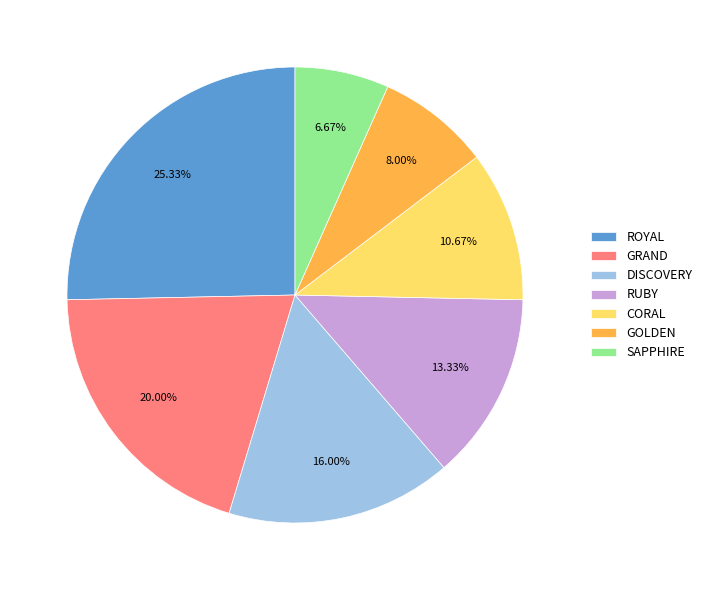

Do RUBY and DISCOVERY together represent more than half of the pie?

No